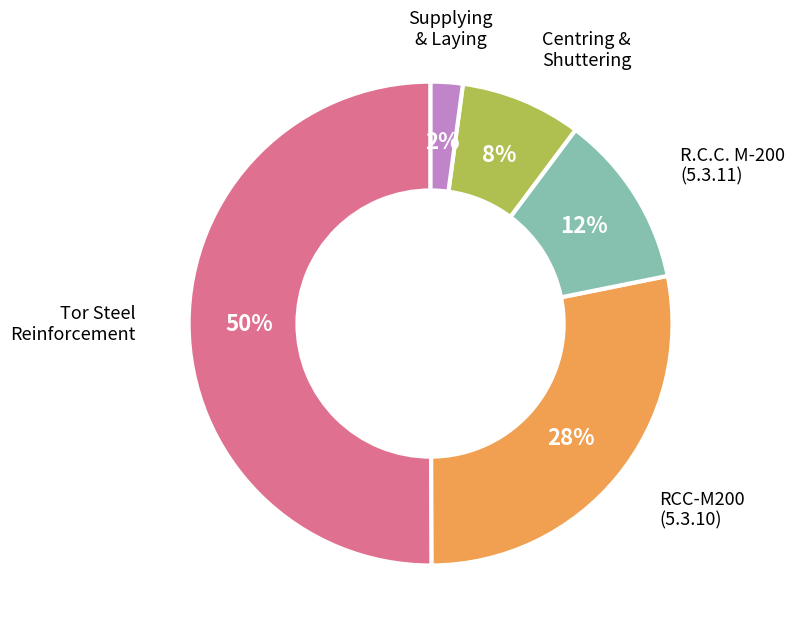

To the nearest percent, what is the average slice percentage?

20%